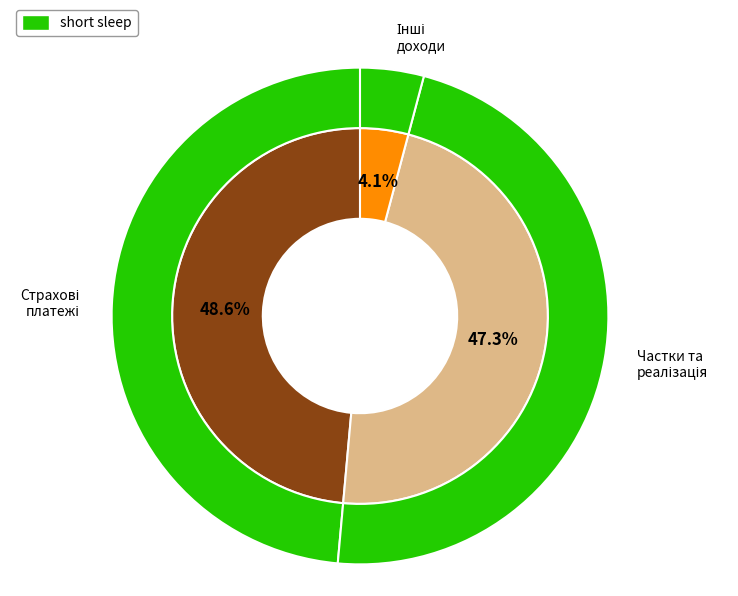

Is the sum of Страхові платежі (премії, внески), усього and Інші операційні доходи greater than half?

Yes